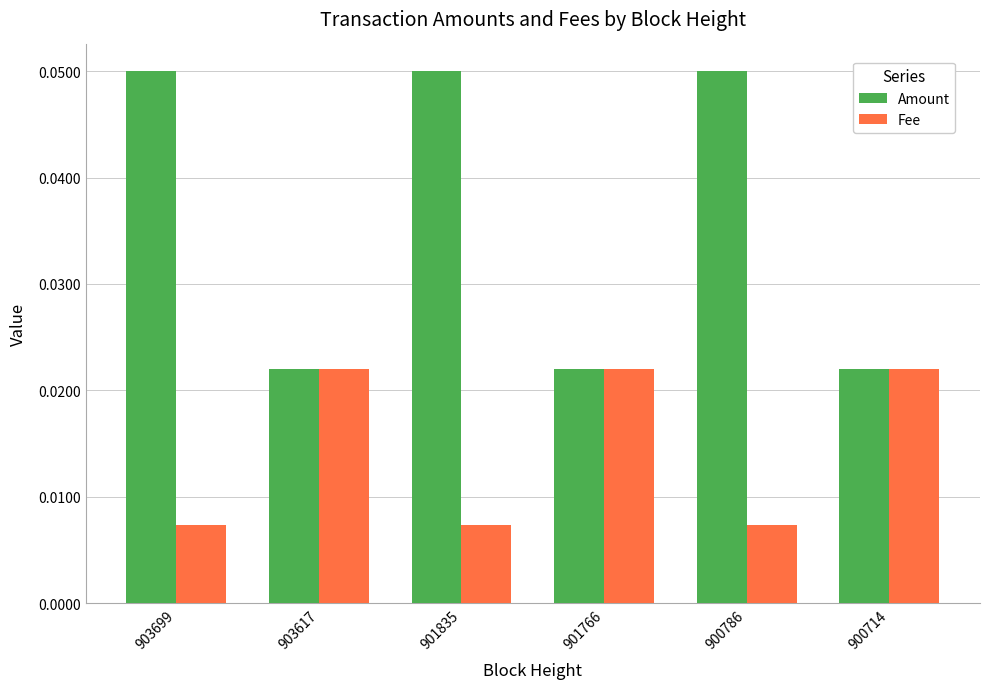

The value of Amount at 903699 is 0.0. True or false?

False